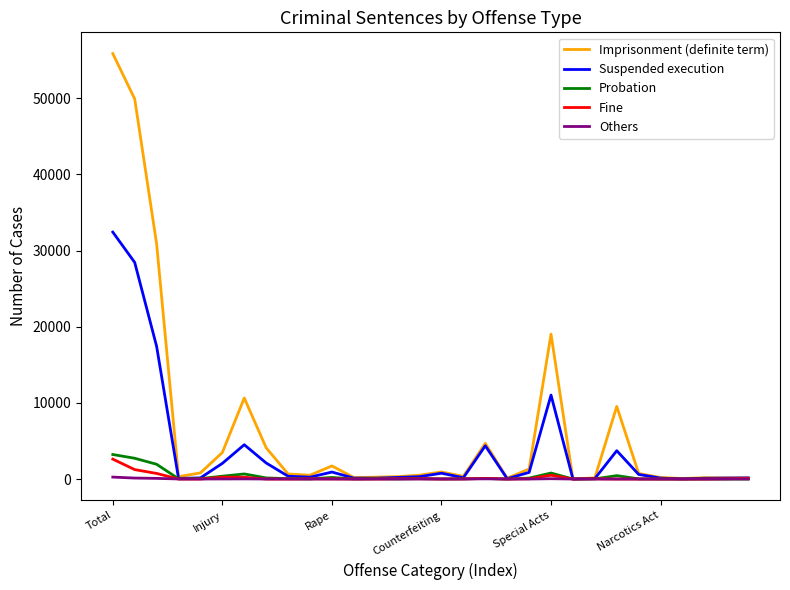

How many categories are shown in the chart?

30